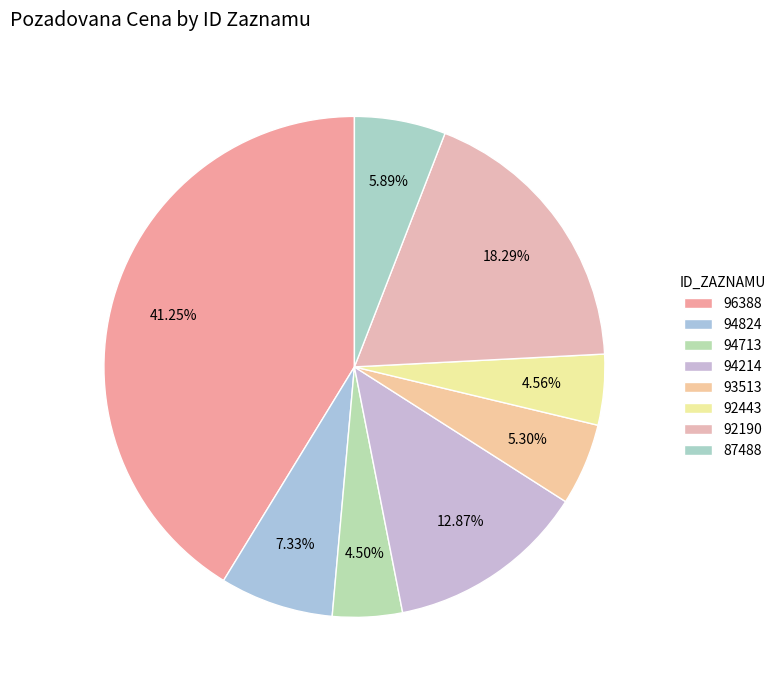

Count the number of slices in the pie.

8